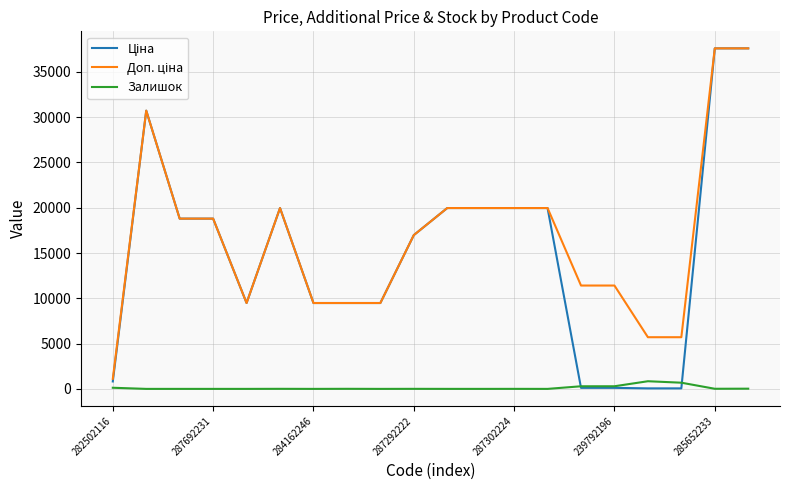

What is the greatest value displayed?

37593.6